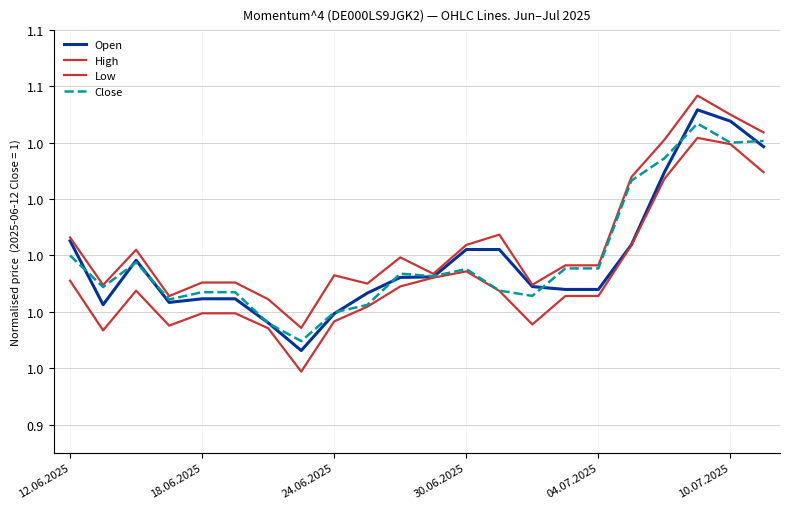

Is this an area chart (filled region under the line)?

No